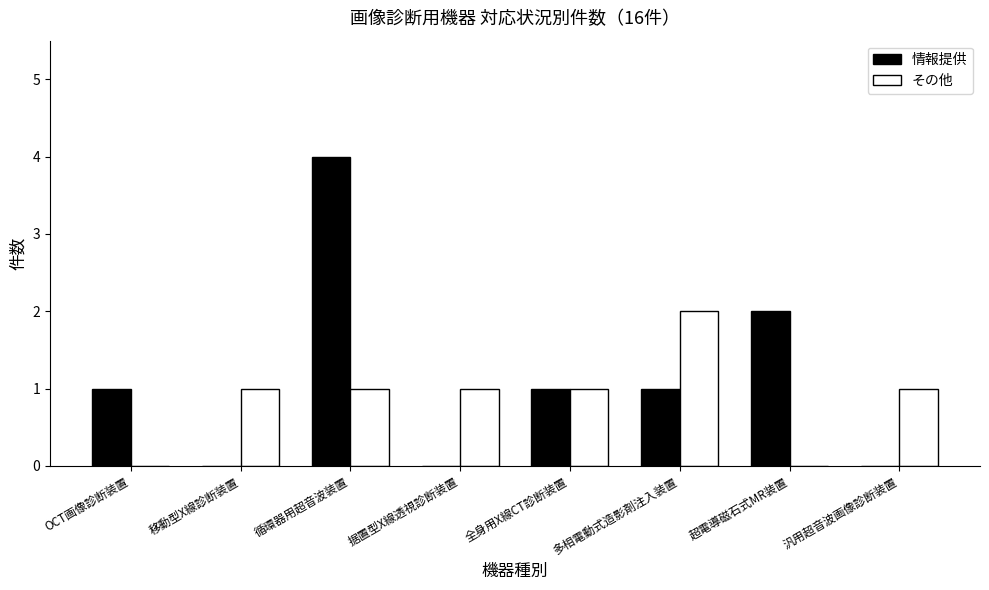

What is the sum of the 情報提供 values at 循環器用超音波装置 and 据置型X線透視診断装置?

4